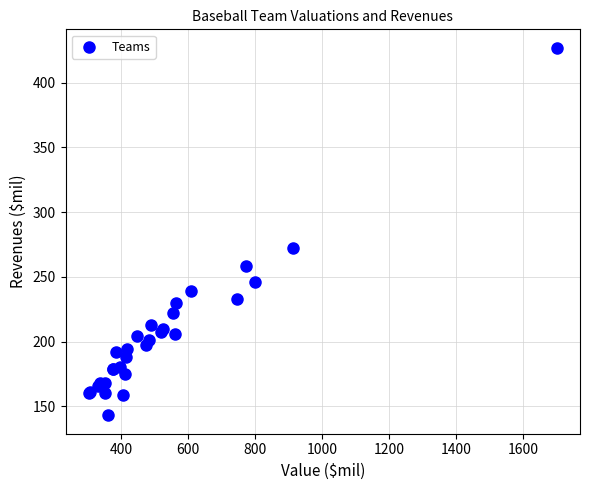

What Y value in the scatter plot is closest to 285?

272